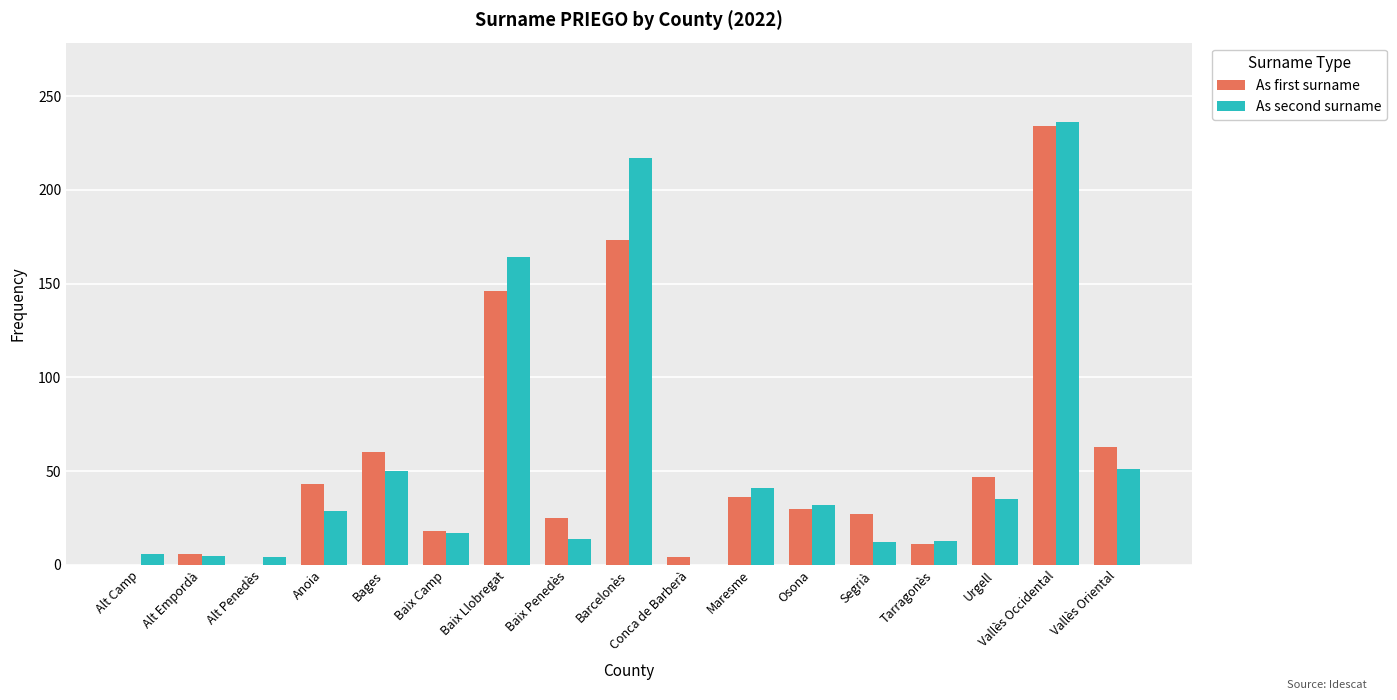

Which series changed the most between Anoia and Conca de Barberà?

As first surname